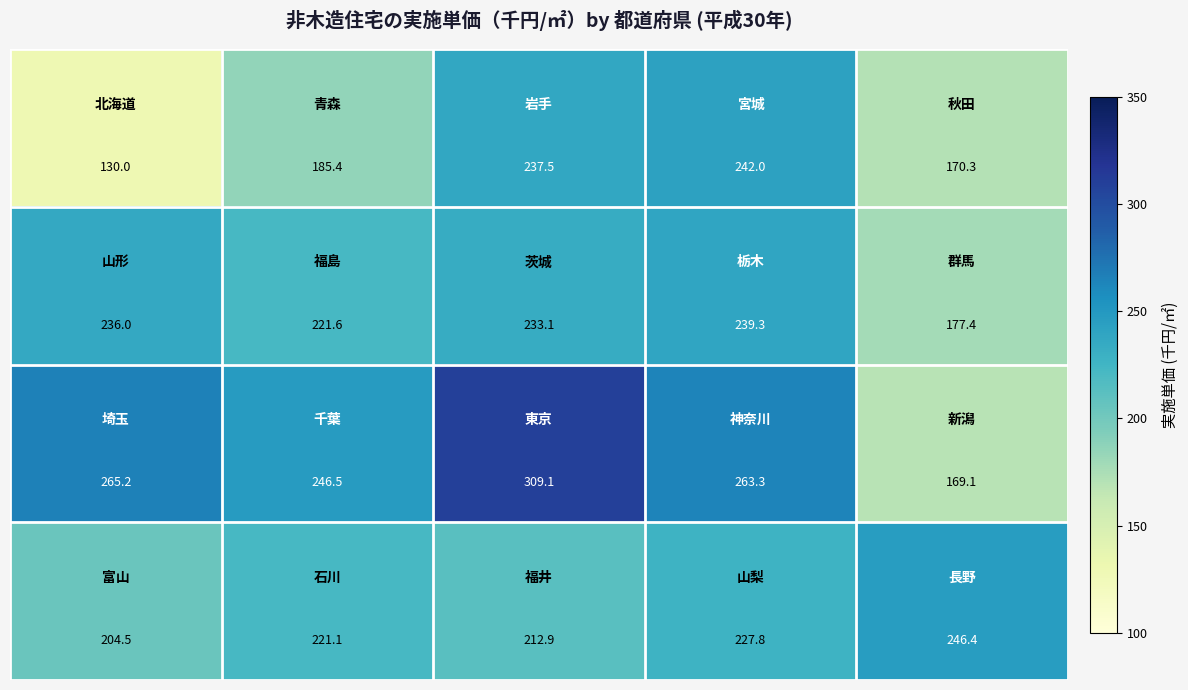

What is the maximum value shown in the chart?

309.1